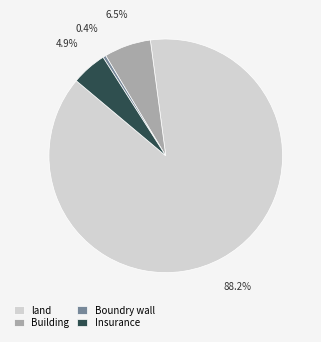

To the nearest percent, what portion does land represent?

88%